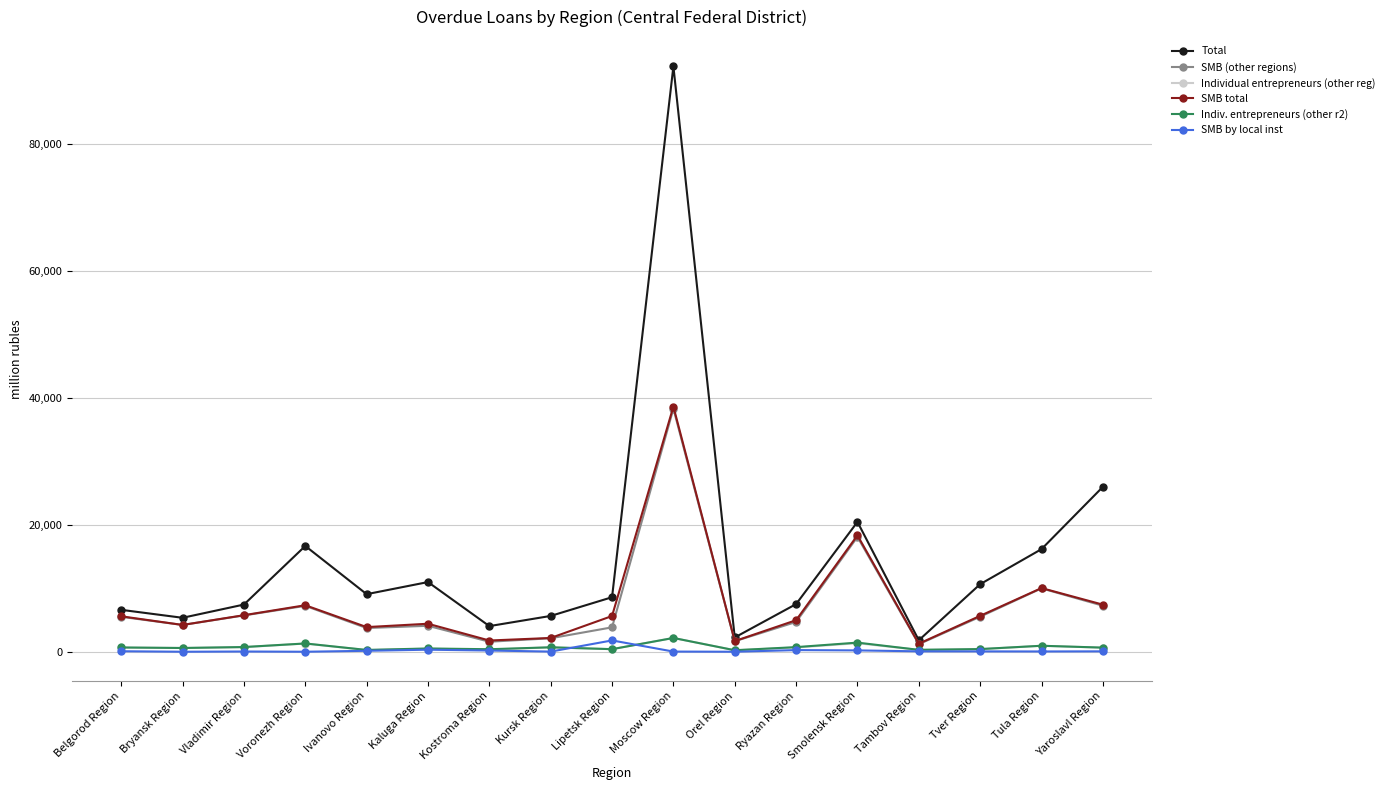

Which label corresponds to the largest value in the chart?

Moscow Region